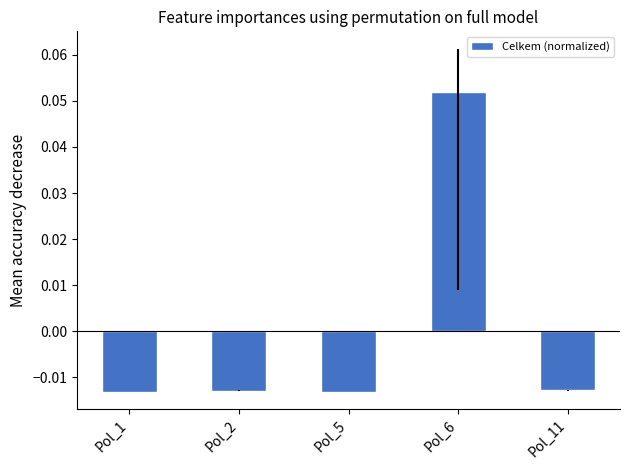

Where does the data first go above 0?

Pol_6